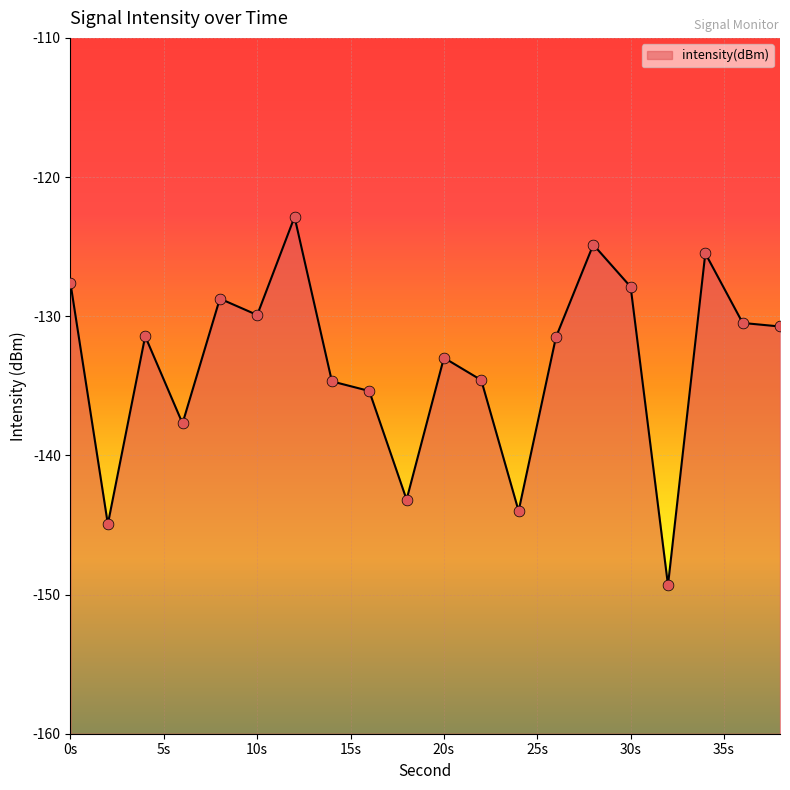

What is the change in value from 4 to 36?

+1.0